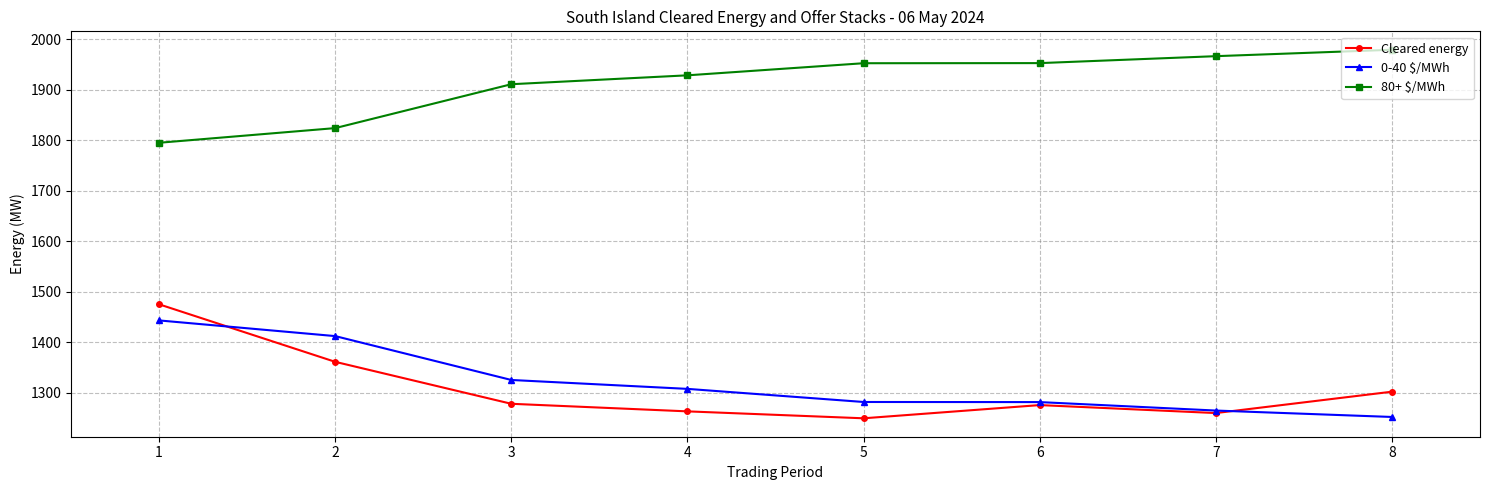

What is the total value across all series at 1?

4713.6